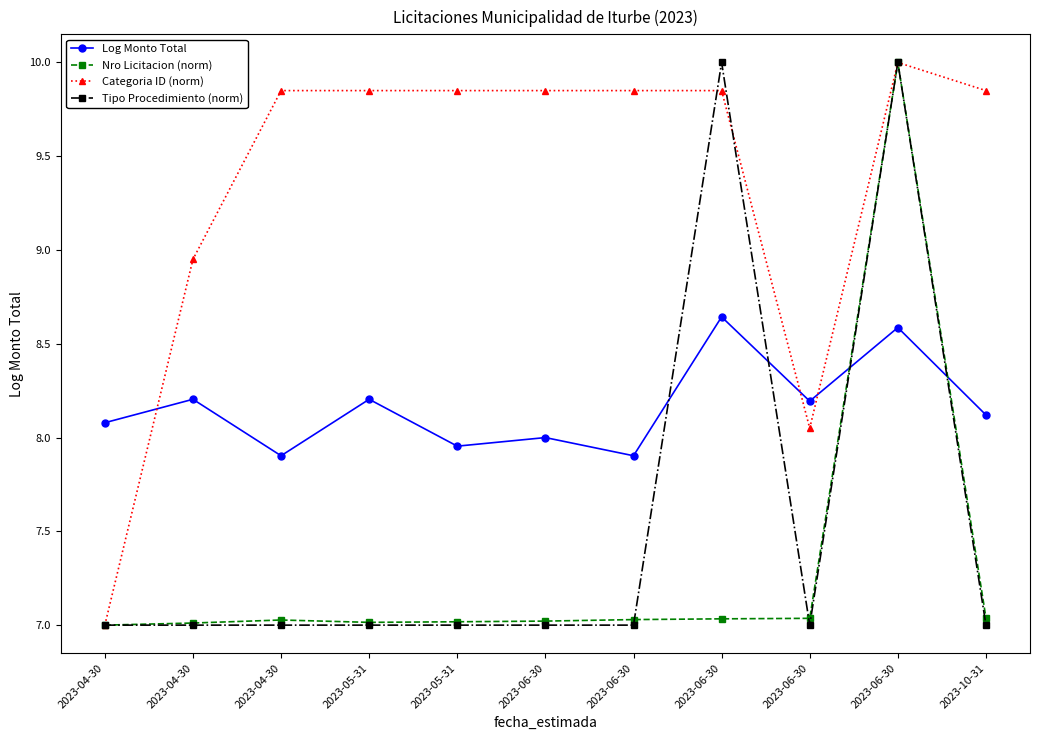

The Log Monto Total series shows 7.9 at 2023-06-30. True or false?

True